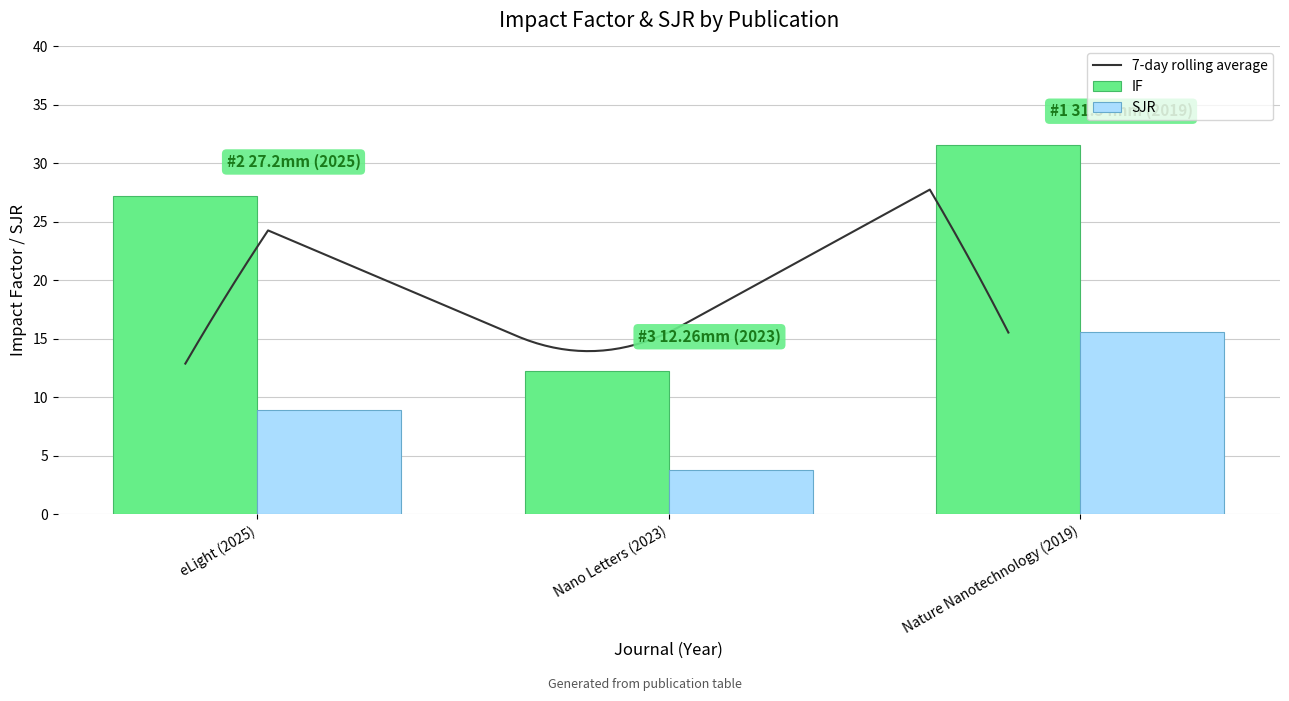

How many data points does each series have?

3